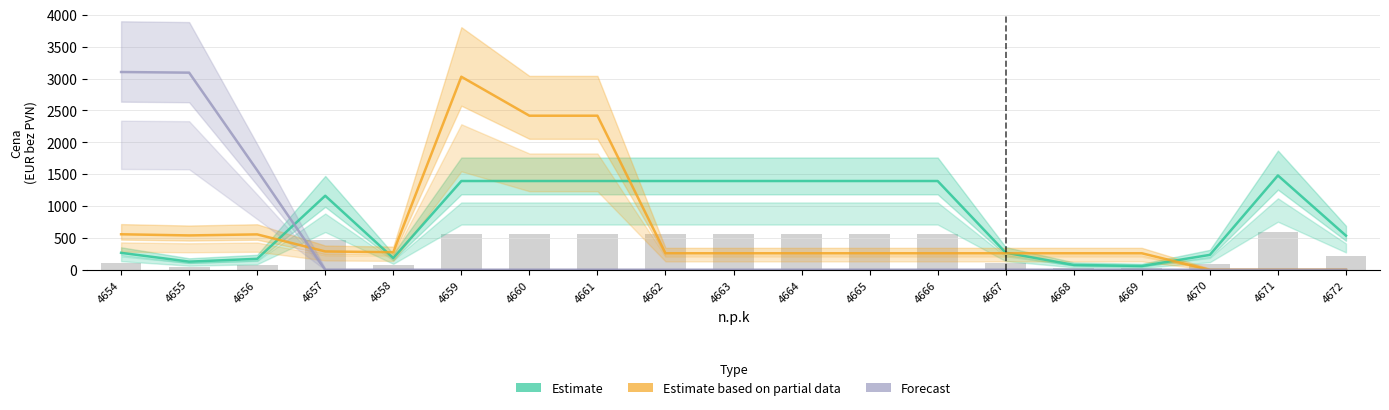

What is the total value across all series at 4671?

1480